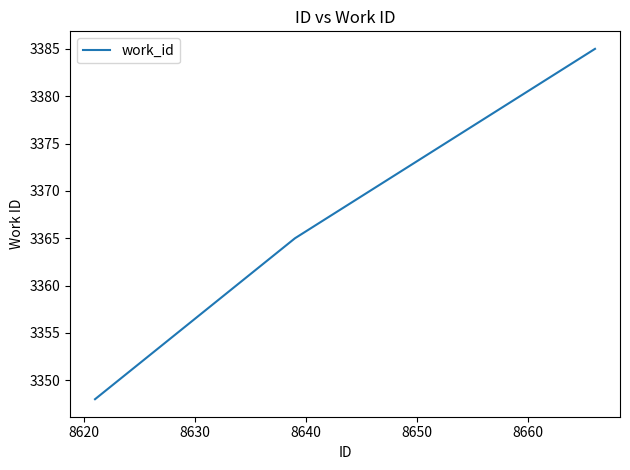

What is the smallest value displayed?

3348